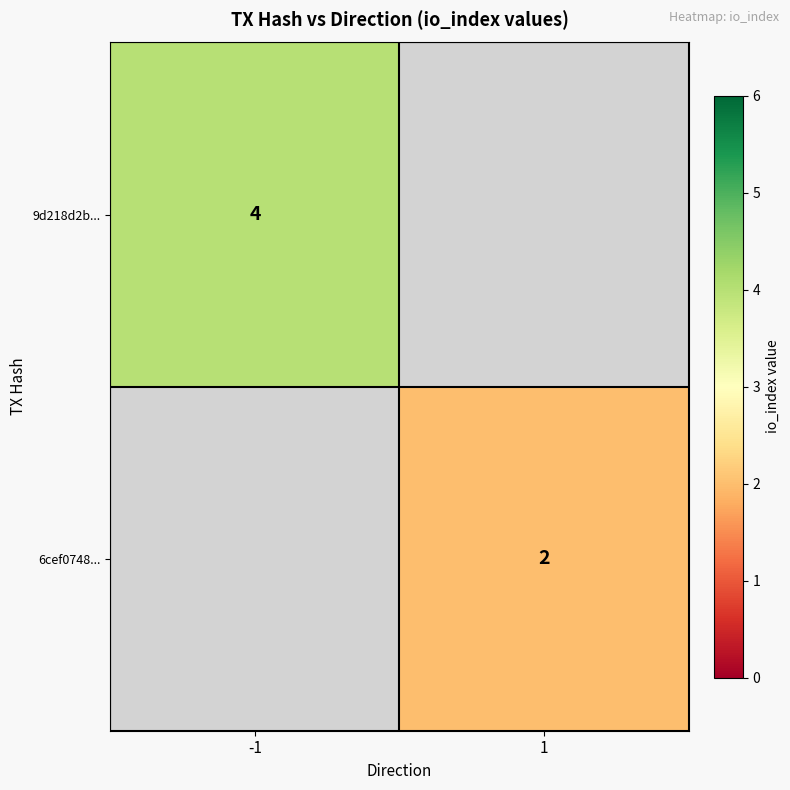

Is the value of 6cef0748... at 1 greater than the value of 9d218d2b... at -1?

No